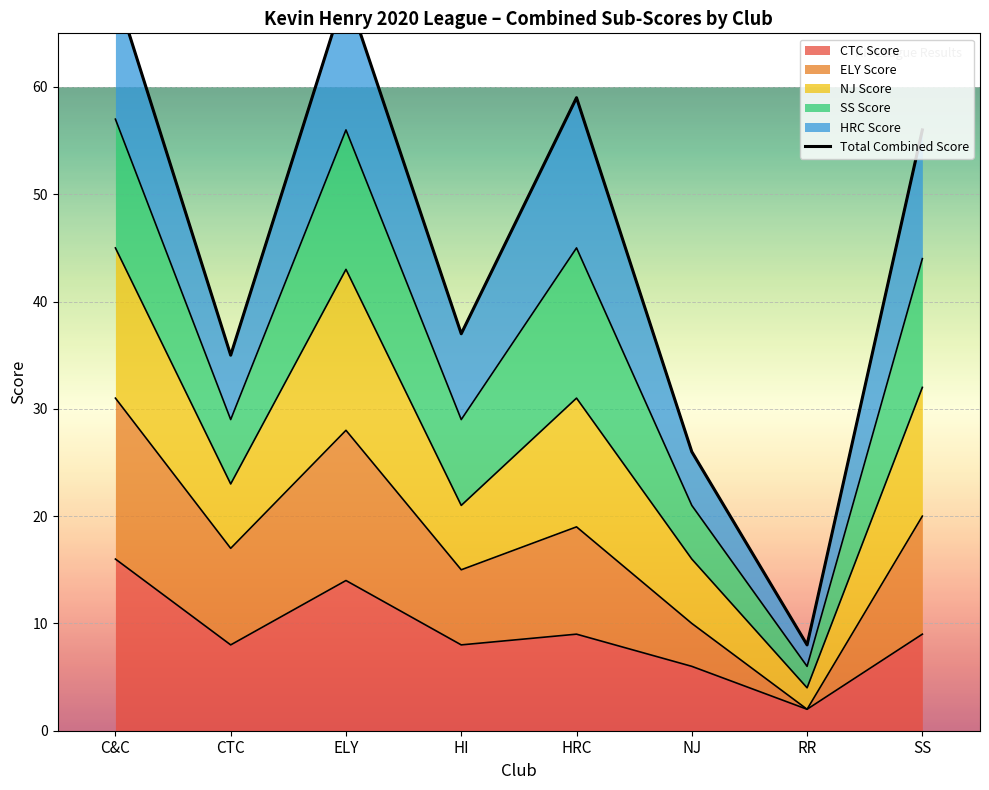

At which category does the chart reach its peak across all series?

C&C